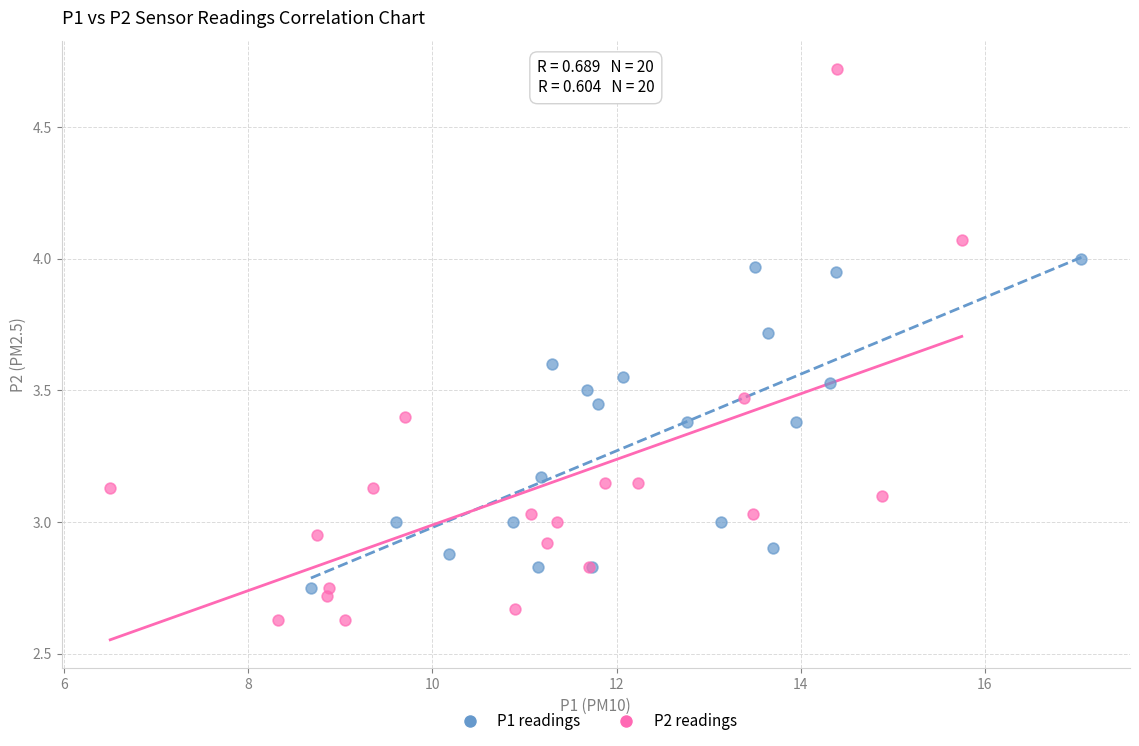

Which series contains the lowest Y value?

P2 readings